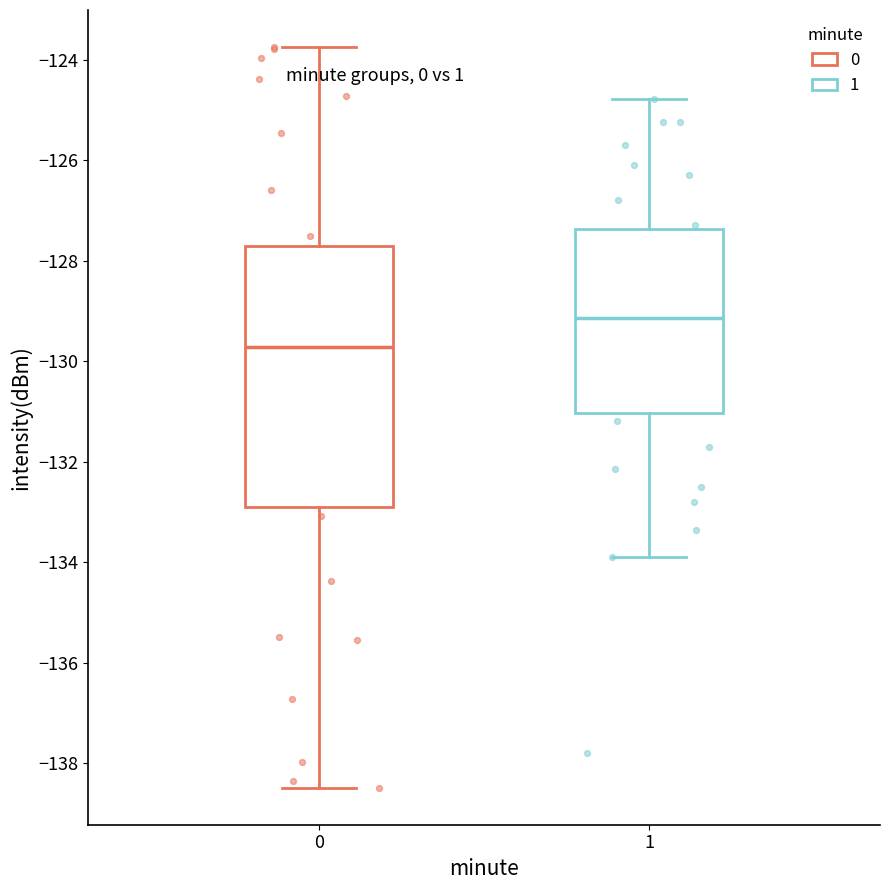

Reading left to right, transcribe this box plot: for each box, give where its median line is, the range the box spans, and where its two whiskers end, as read against the y-axis. The values are not printed on the chart, so give them approximately, as read against the axis.

0: median -129.8, box -133.0 to -127.8, whiskers -138.4 to -123.8
1: median -129.2, box -131.0 to -127.4, whiskers -133.8 to -124.8